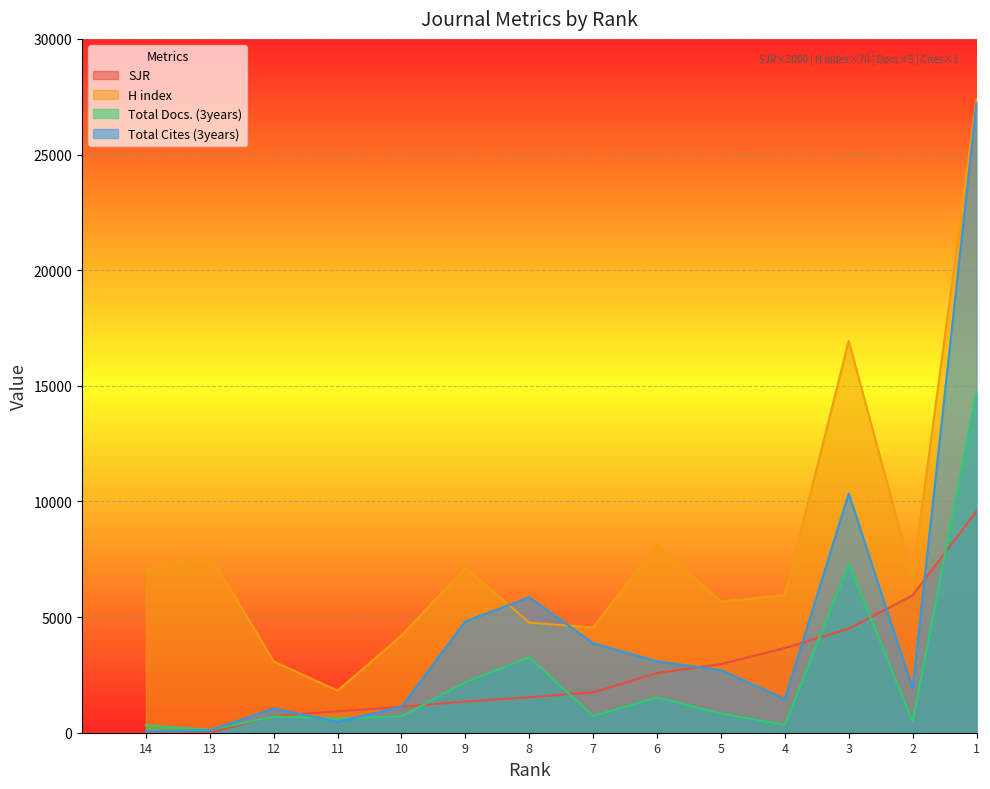

The value of Total Cites (3years) at 3 is 10339.0. True or false?

True